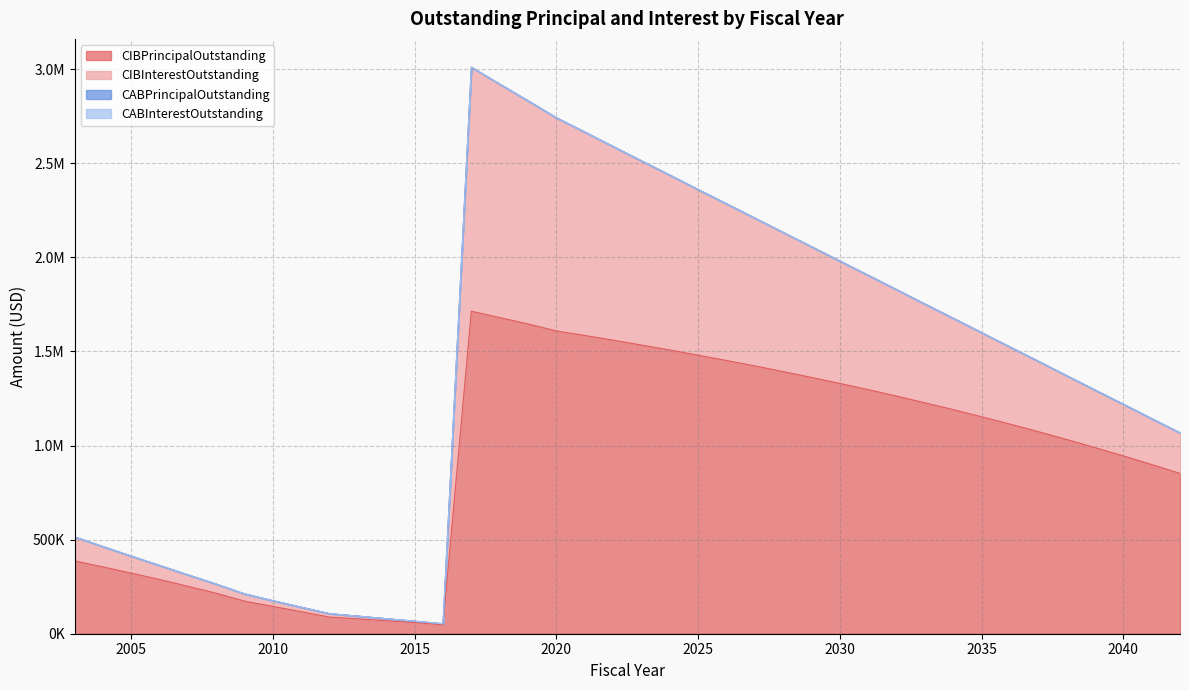

Which series has the largest total across all categories?

CIBPrincipalOutstanding